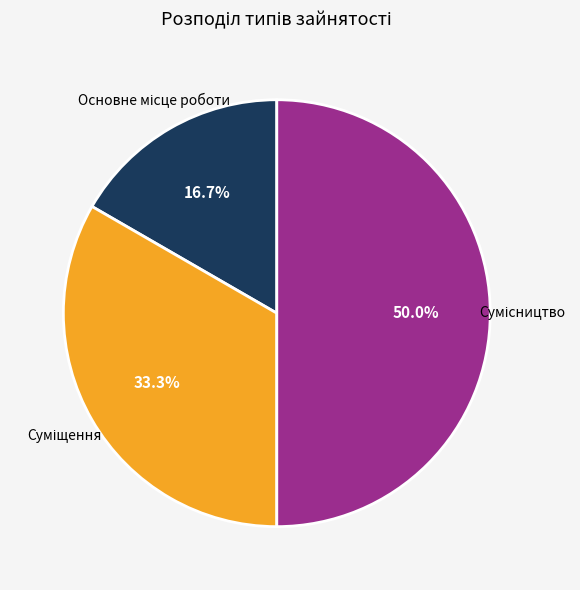

To the nearest percent, what portion does Основне місце роботи represent?

17%